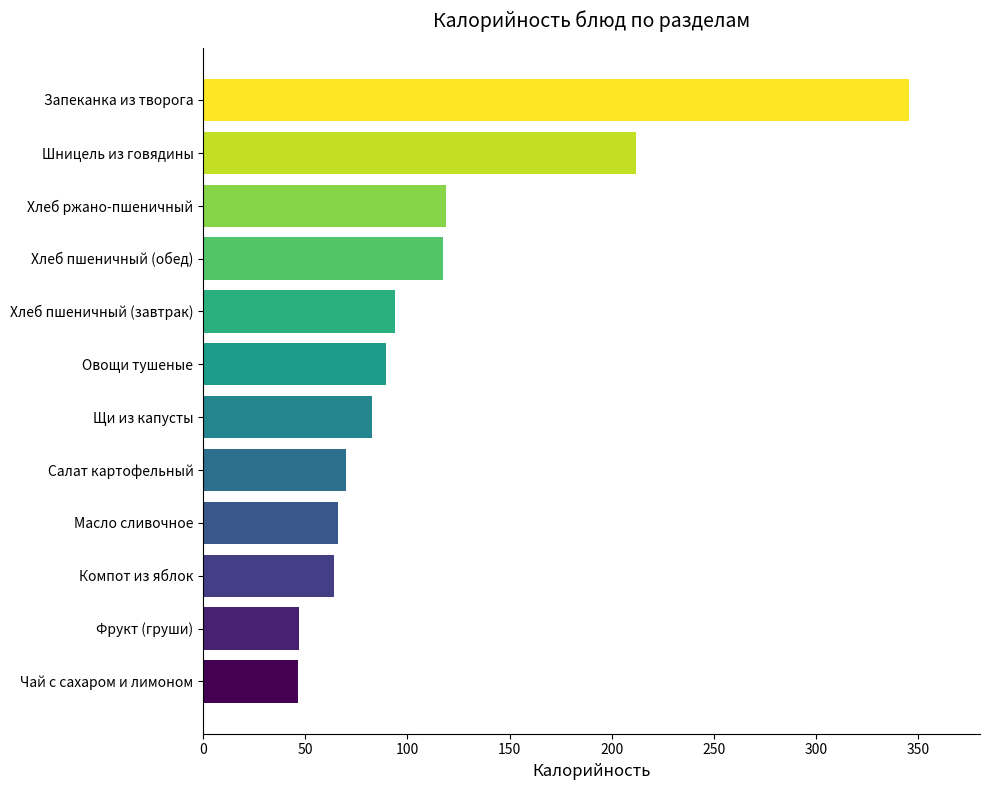

What is the minimum value shown in the chart?

46.3